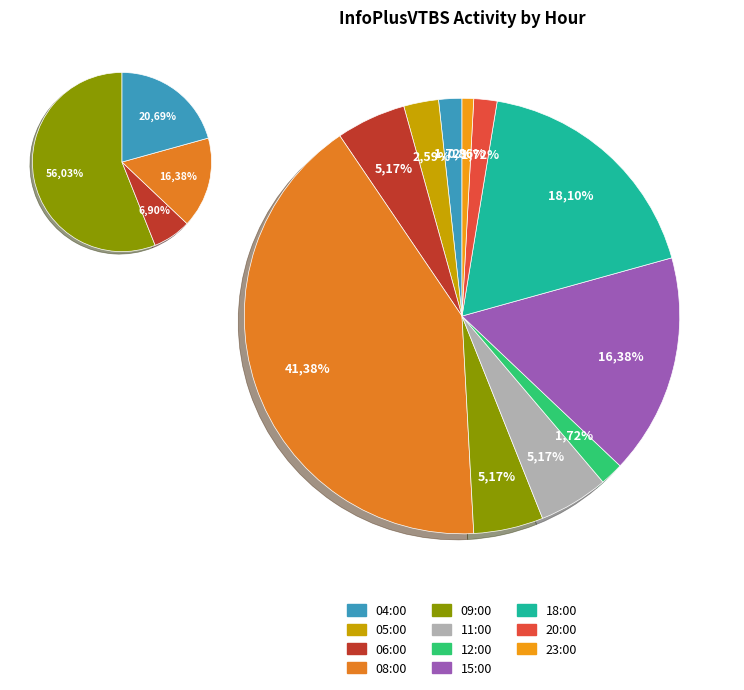

True or false: 06:00 accounts for 1% of the total.

False